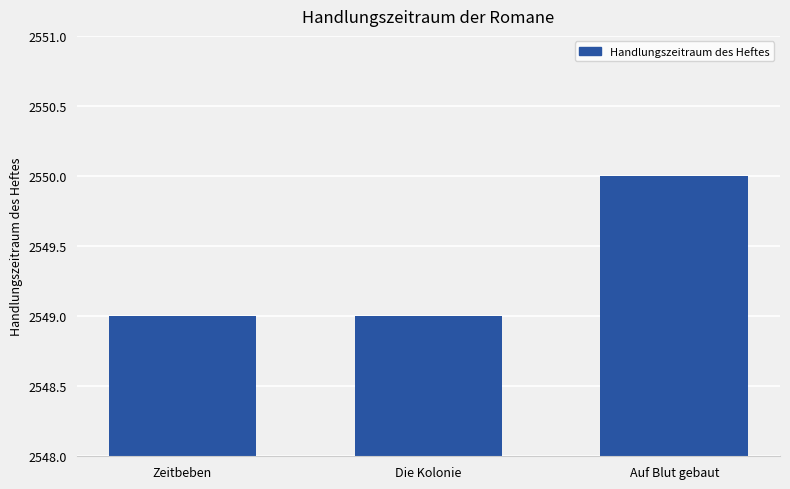

What is the average value?

2549